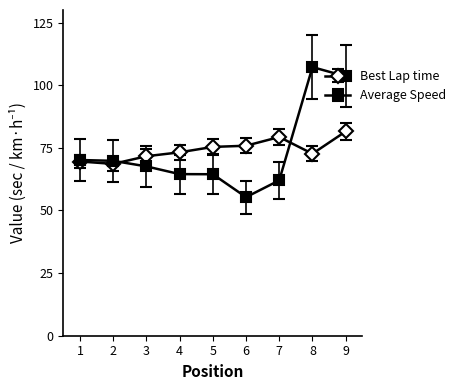

What is the difference between the Best Lap time values at 7 and 5?

3.9